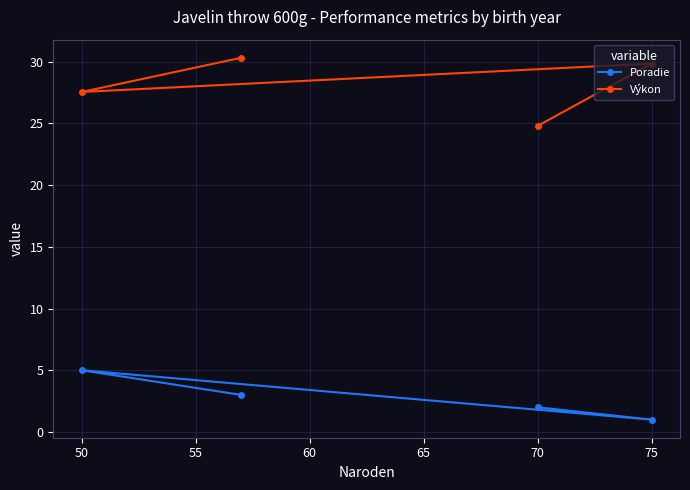

Rank the series by their maximum value, from lowest to highest.

Poradie, Výkon